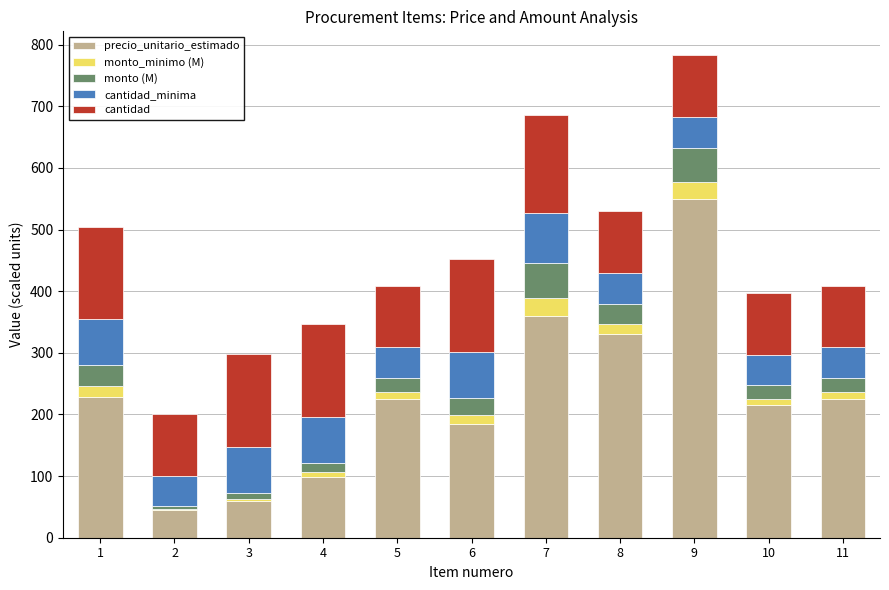

At which category is the sum across all series the highest?

9